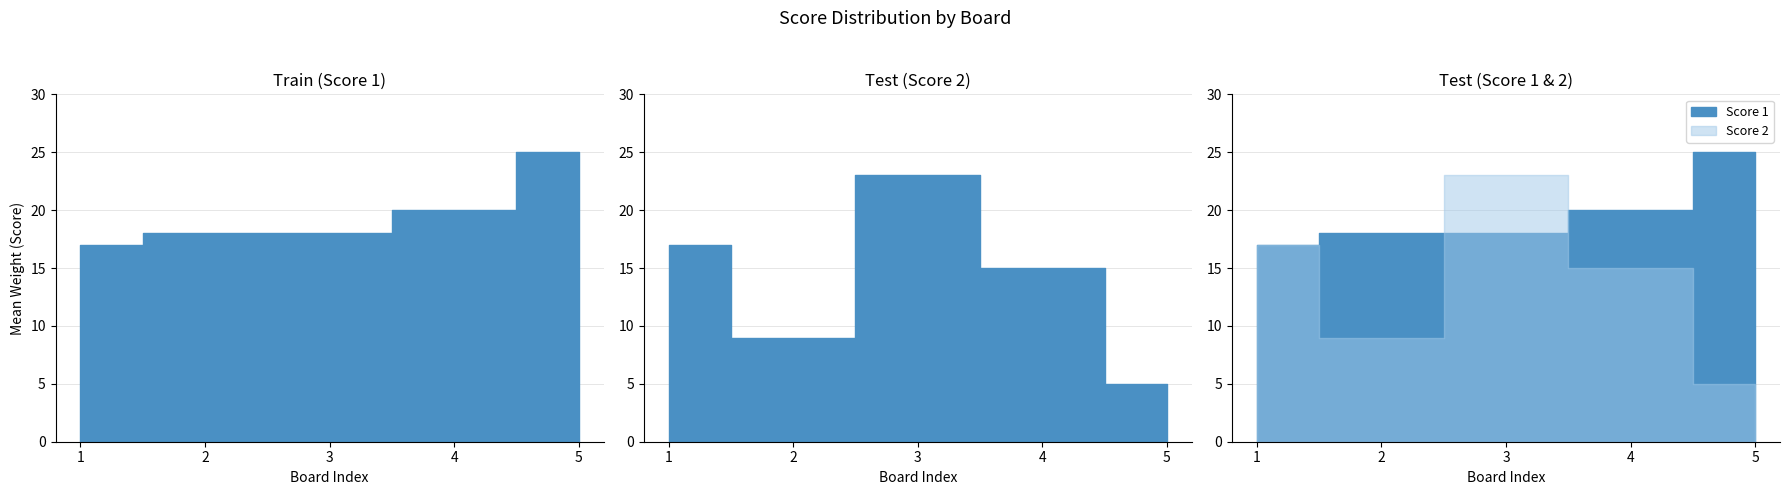

At which label does Score 2 first exceed 15?

1